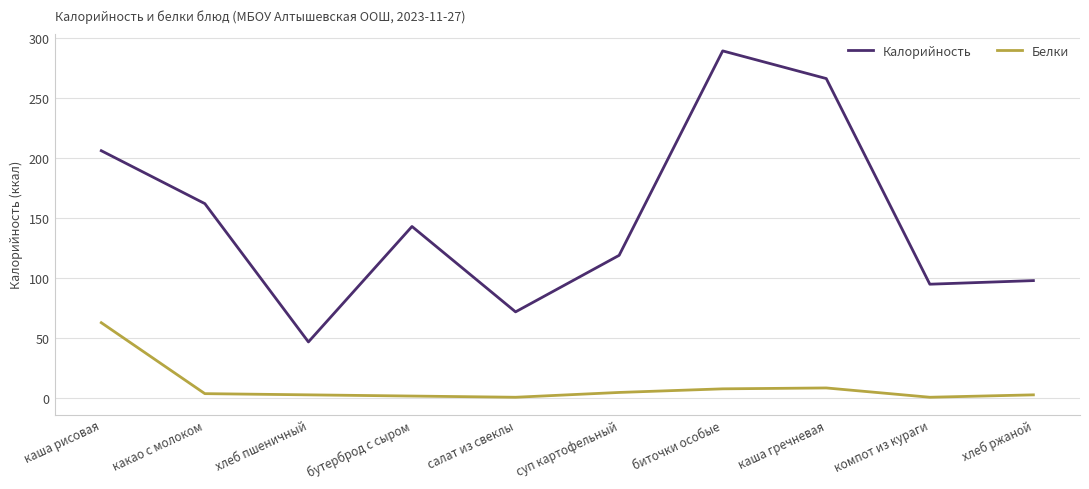

True or false: Белки and Калорийность intersect in this chart.

False